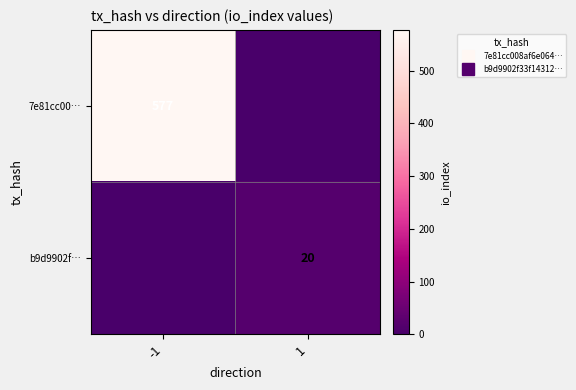

What is the difference between the maximum and minimum values in the 7e81cc00… series?

577